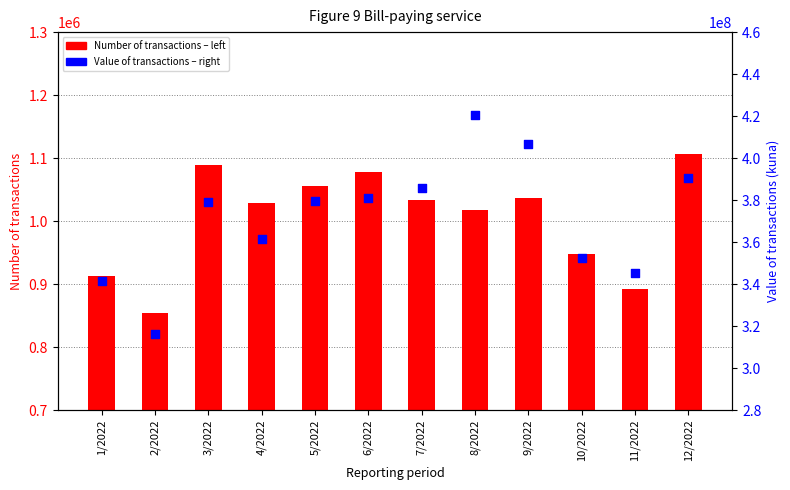

At which category is the sum across all series the highest?

8/2022